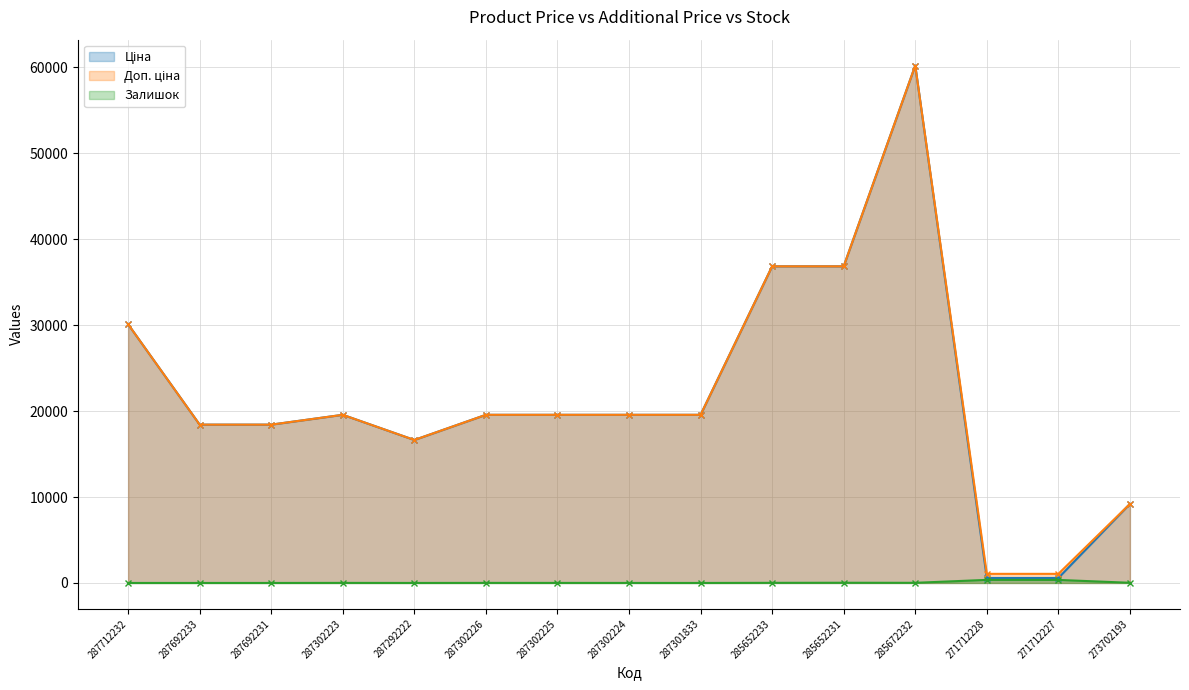

True or false: Доп. ціна and Ціна intersect in this chart.

False